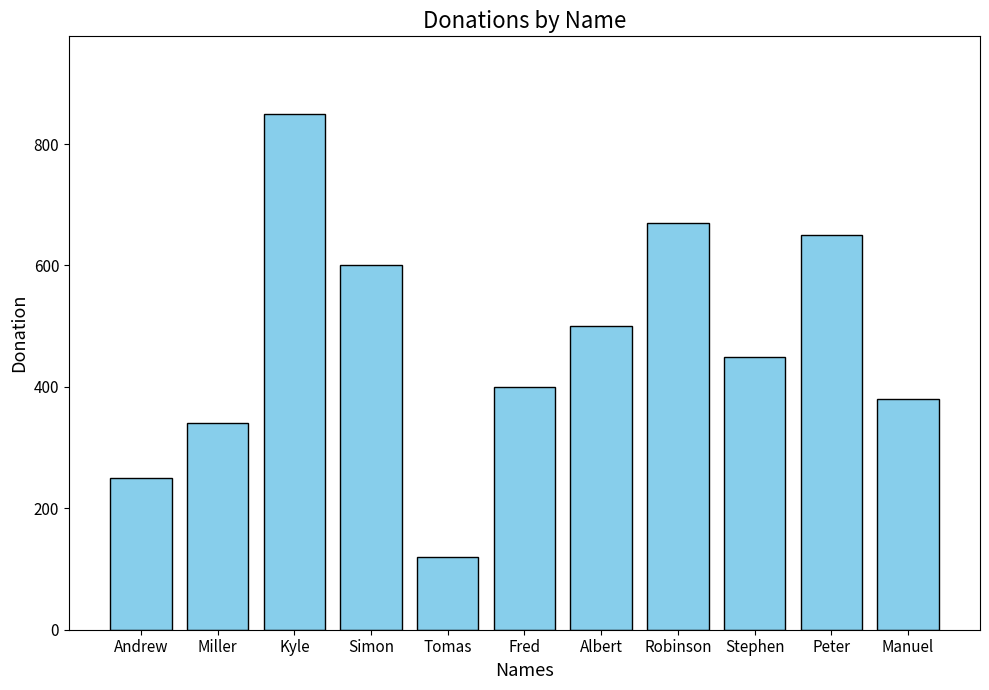

What position from the right is Kyle?

9